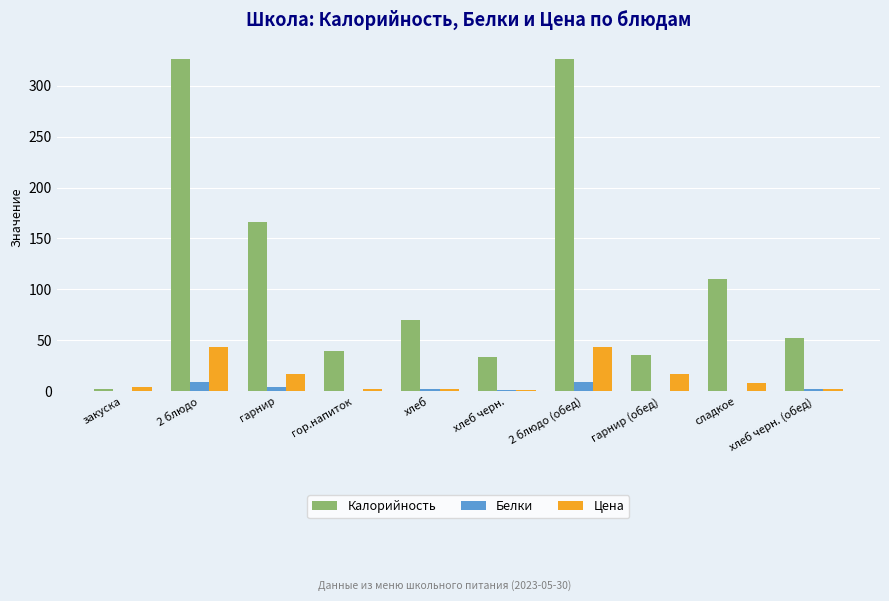

The value of Калорийность at гор.напиток is 53.9. True or false?

False